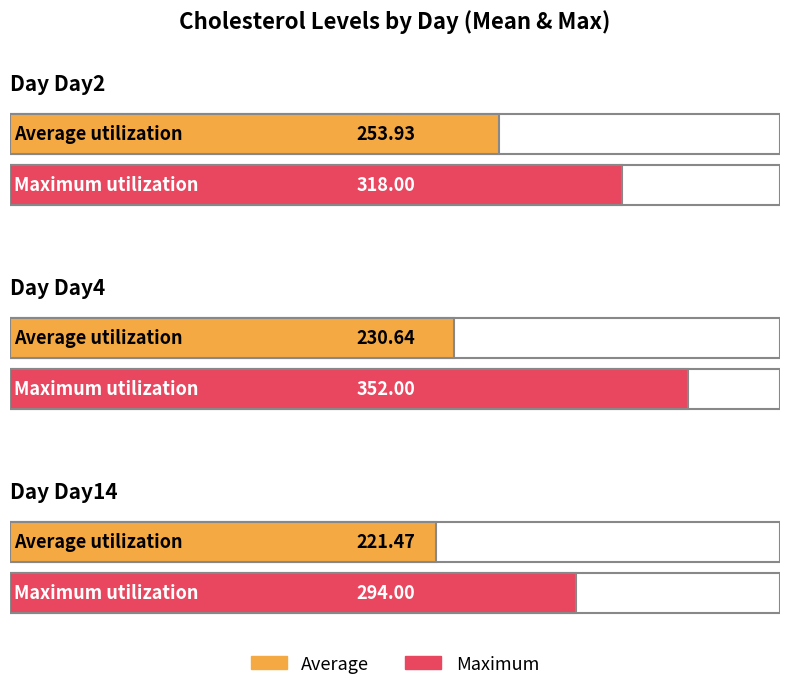

Where does the Maximum series first go above 318?

Day4